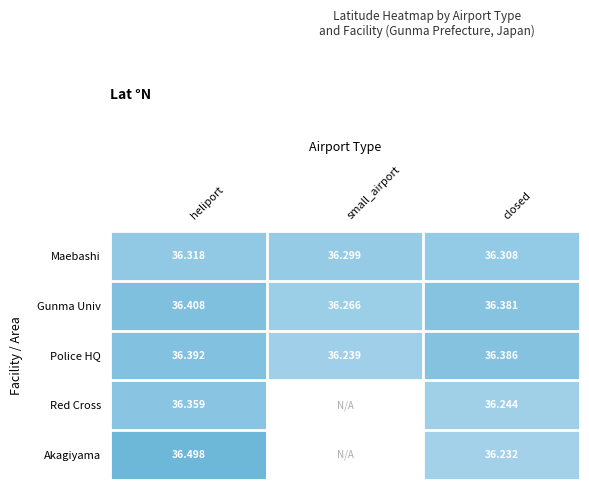

True or false: Gunma Univ has a value of 57.1 at small_airport.

False